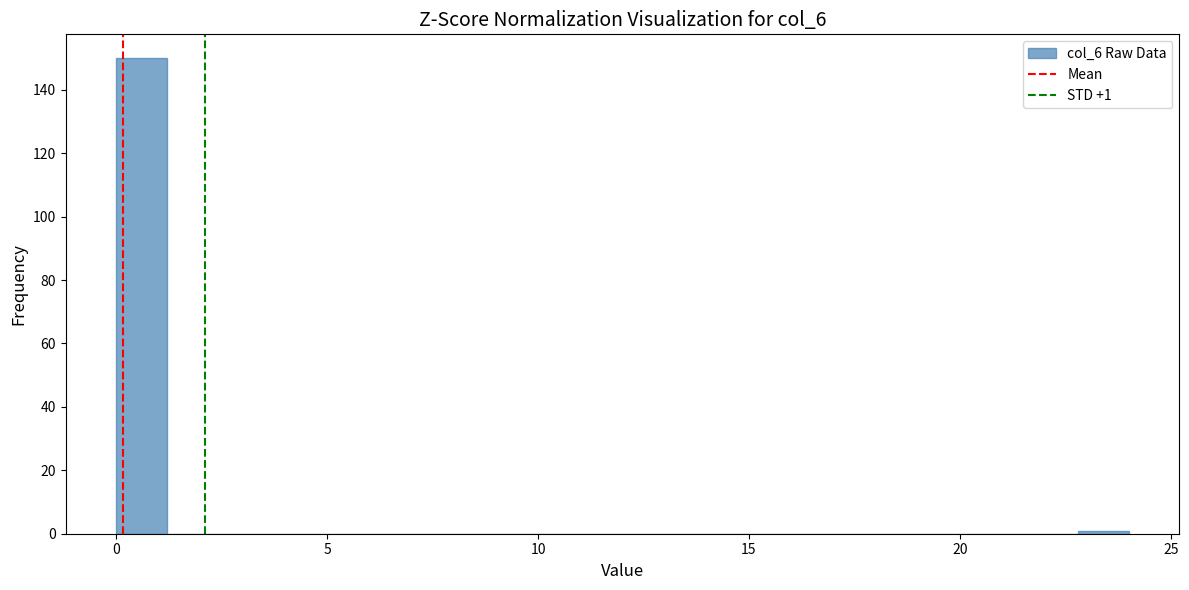

Read against the x-axis, roughly where is the centre of the tallest bar?

0.5